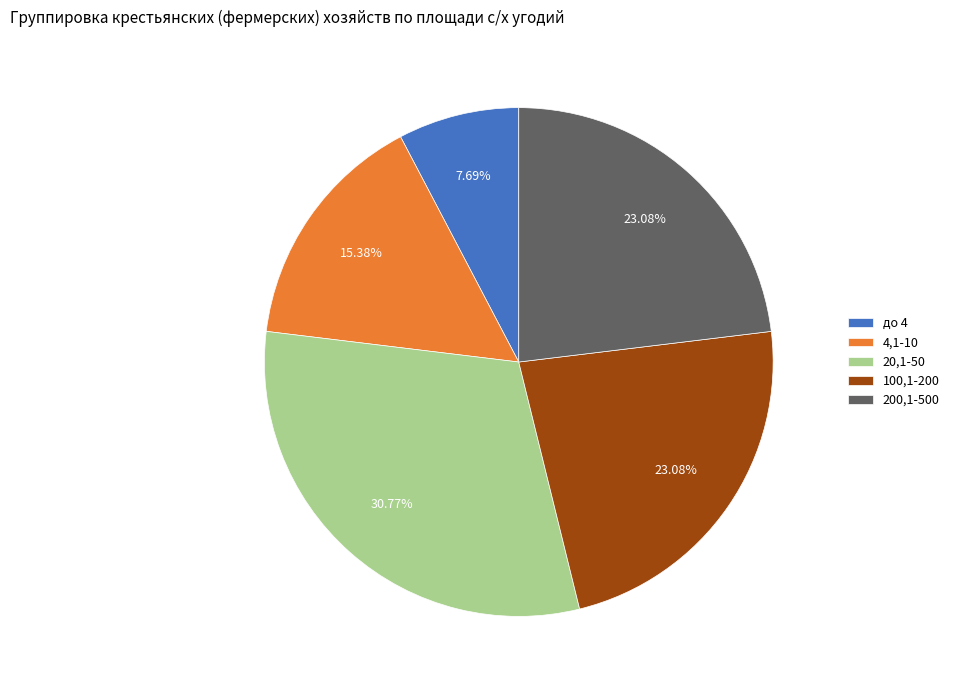

Approximately how many times larger is the value at до 4 compared to 4,1-10?

0.5